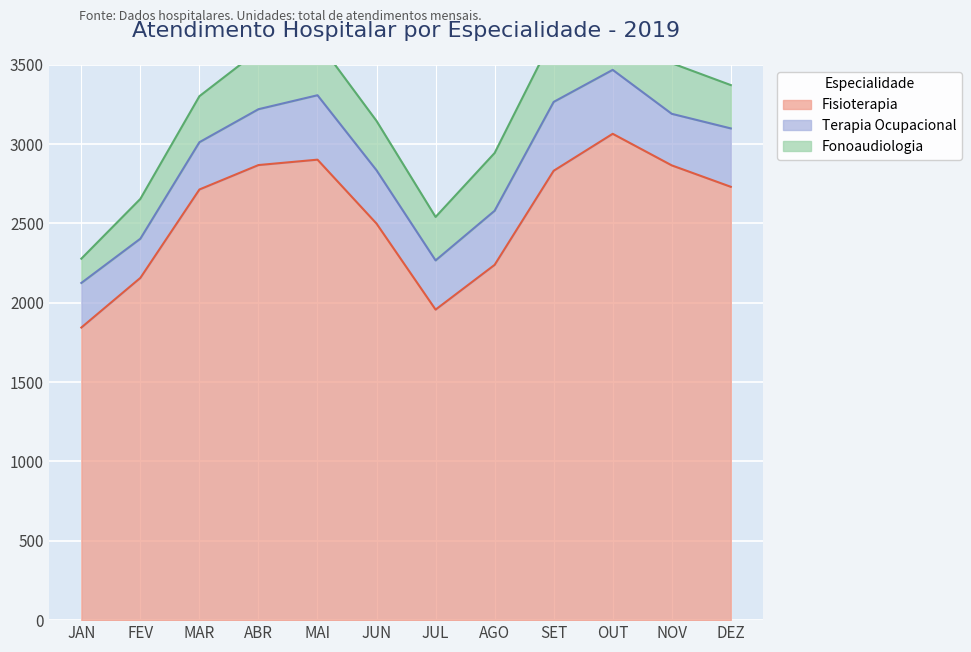

Reading left to right, what are all the values shown in this chart?

Fisioterapia: JAN=1844	FEV=2157	MAR=2714	ABR=2868	MAI=2902	JUN=2499	JUL=1957	AGO=2239	SET=2832	OUT=3065	NOV=2866	DEZ=2731
Terapia Ocupacional: JAN=281	FEV=247	MAR=298	ABR=352	MAI=406	JUN=336	JUL=310	AGO=341	SET=434	OUT=403	NOV=325	DEZ=368
Fonoaudiologia: JAN=153	FEV=251	MAR=290	ABR=369	MAI=341	JUN=311	JUL=274	AGO=364	SET=417	OUT=296	NOV=319	DEZ=273